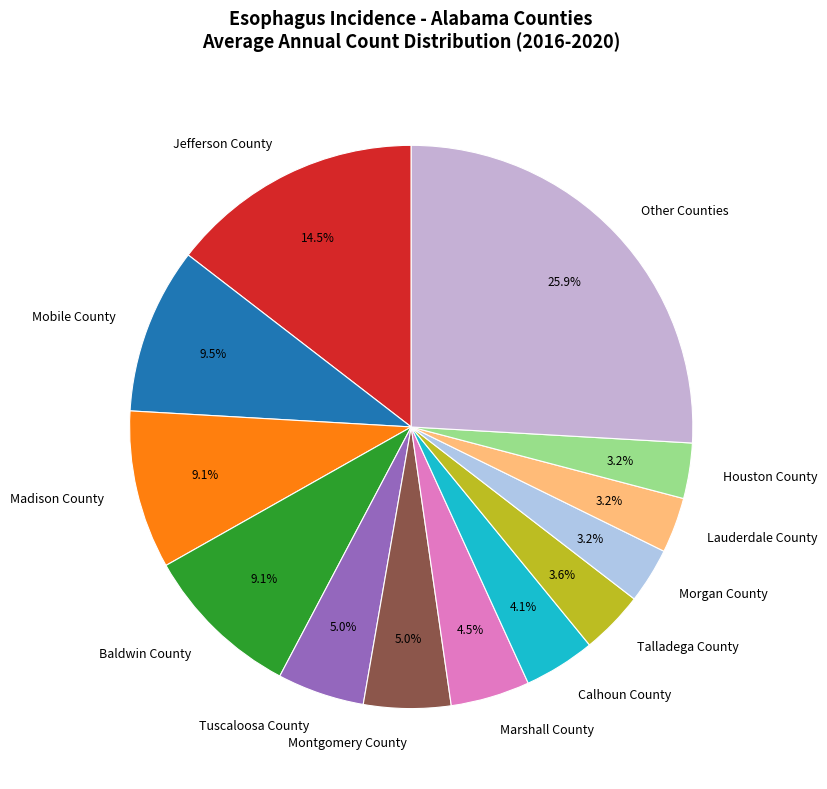

To the nearest percent, what is the difference between the Madison County and Tuscaloosa County slice percentages?

4%